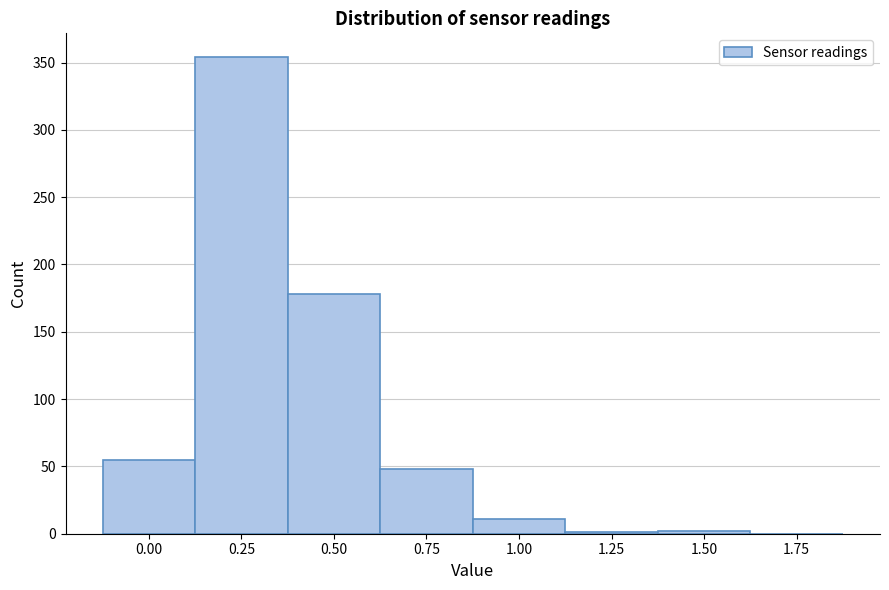

What is the maximum value shown in the chart?

354